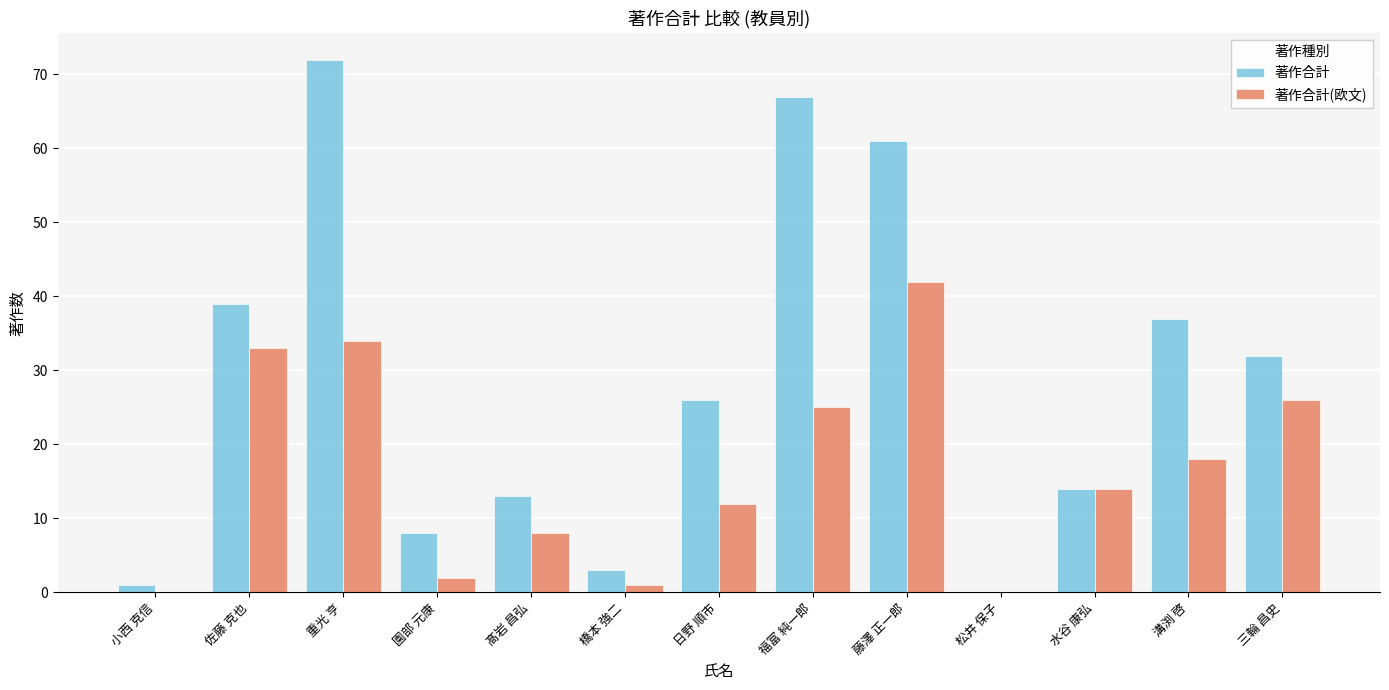

At which label does 著作合計 reach its peak?

重光 亨